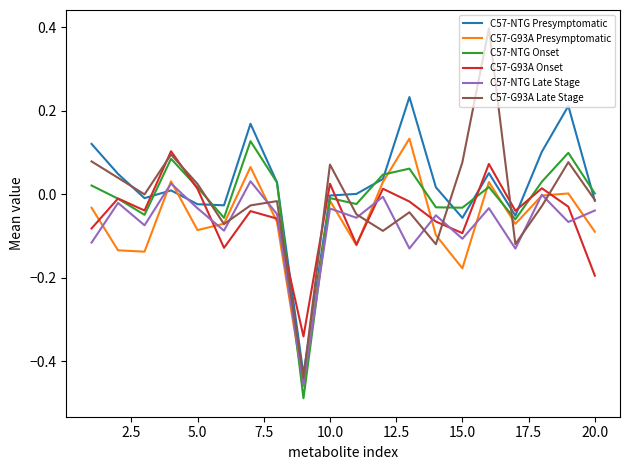

Which series has the widest spread of values?

C57-G93A Late Stage